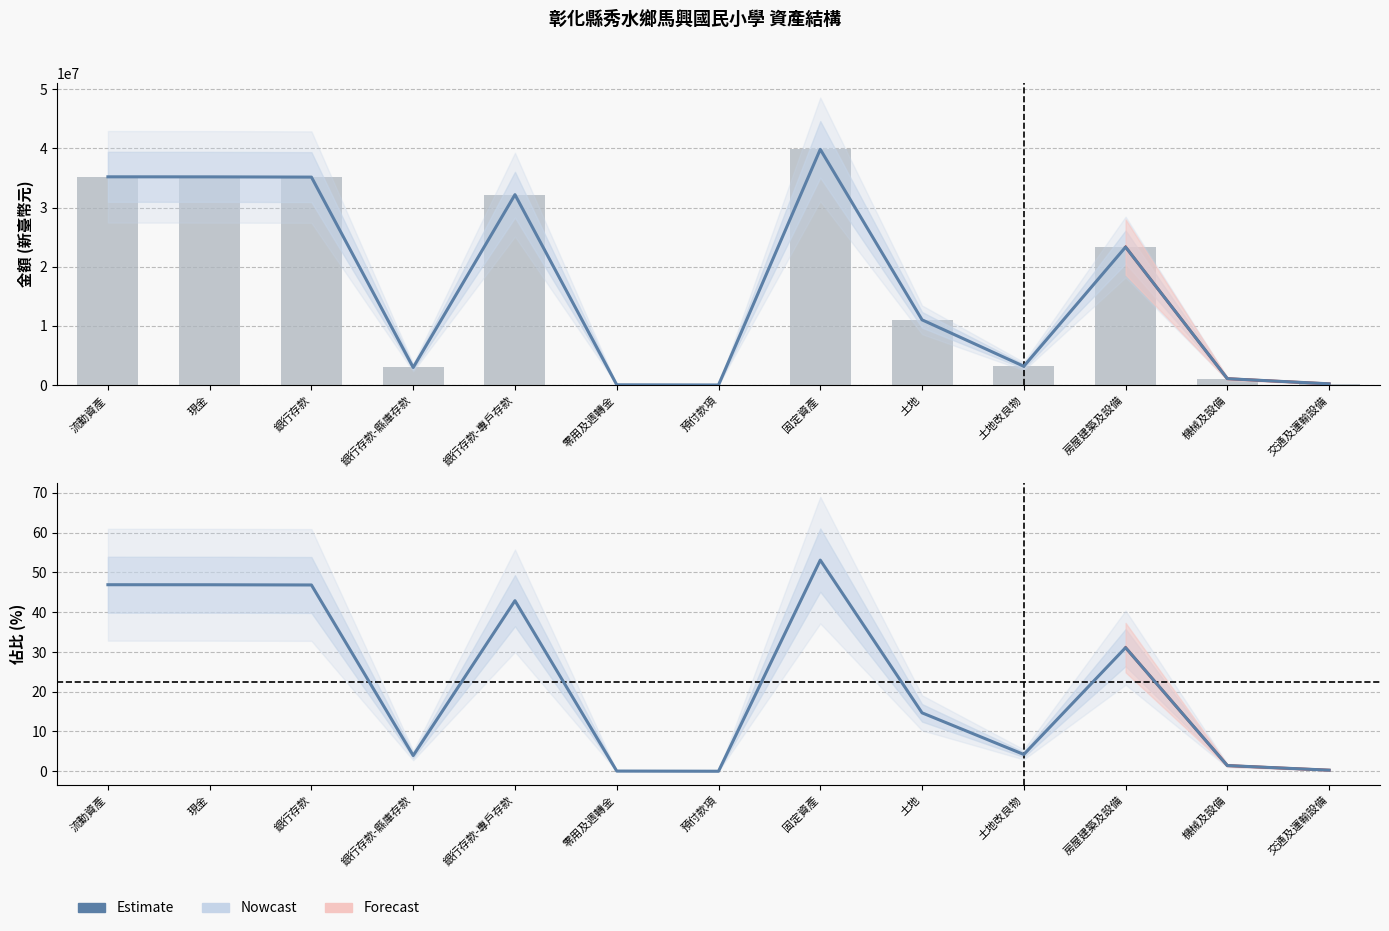

What is the difference between the maximum and minimum values in the 金額 (Nowcast) series?

39846509.0